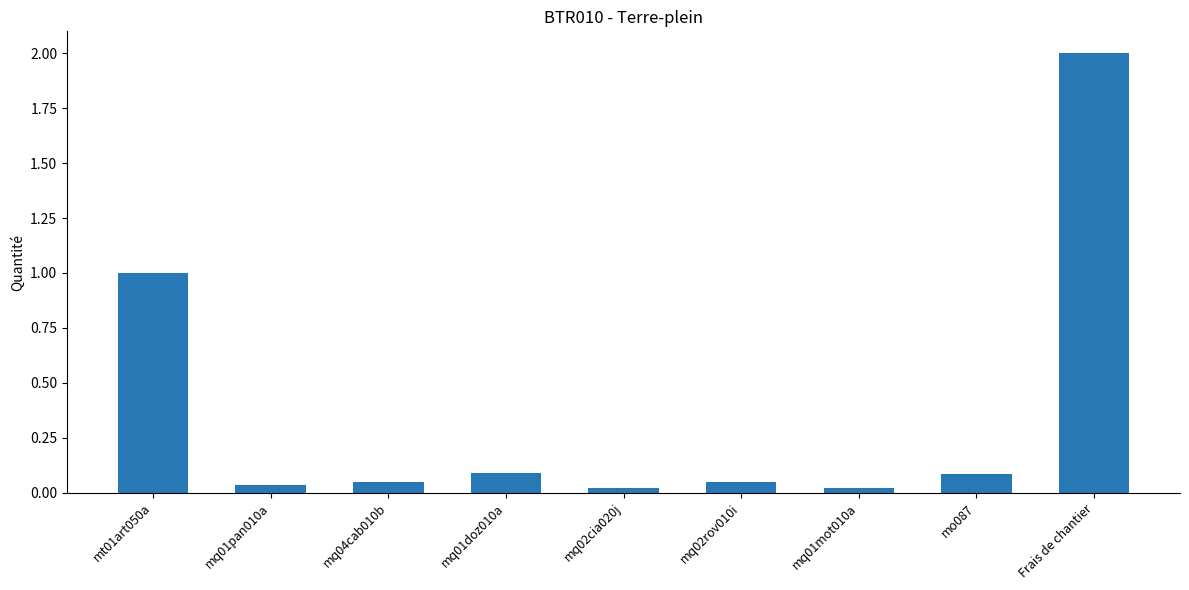

Is it true that the value at mq01doz010a is 0.0?

False